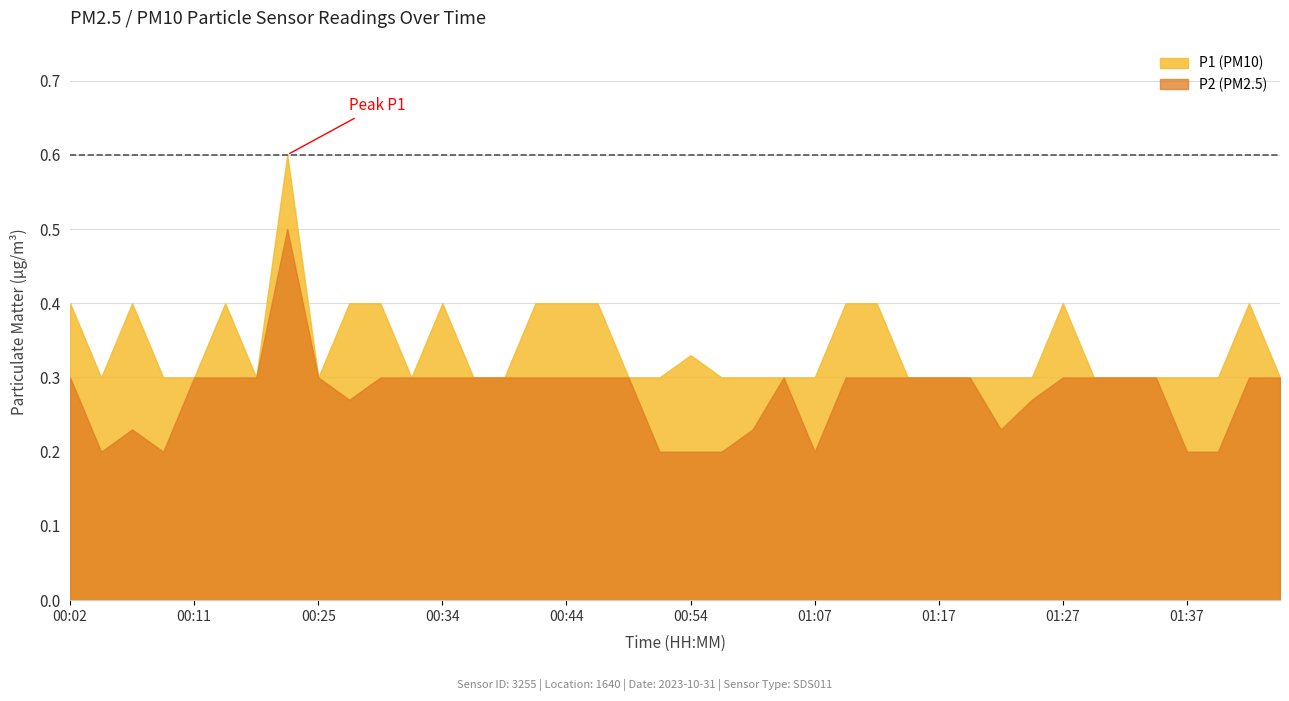

Which has a higher value, 00:25 or 00:59?

00:25